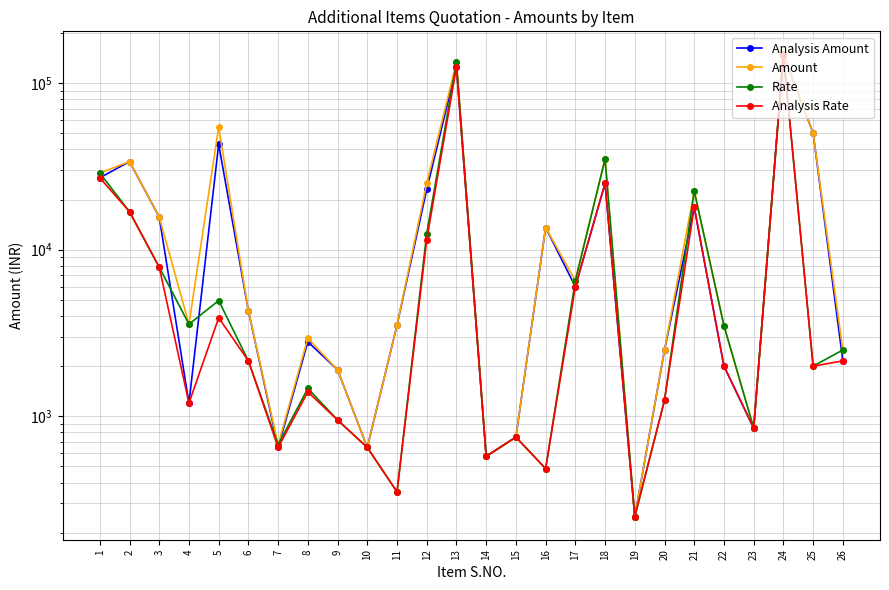

Which series has the largest total across all categories?

Amount